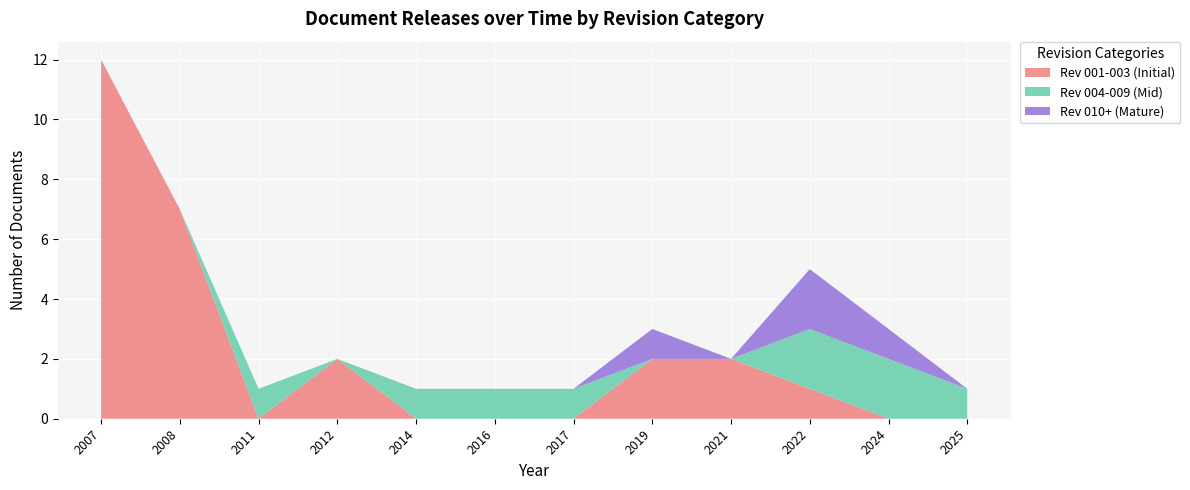

At which category is the sum across all series the highest?

2007